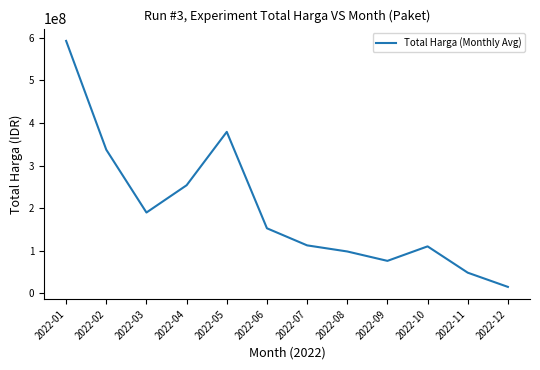

What is the sum of all values?

2363833885